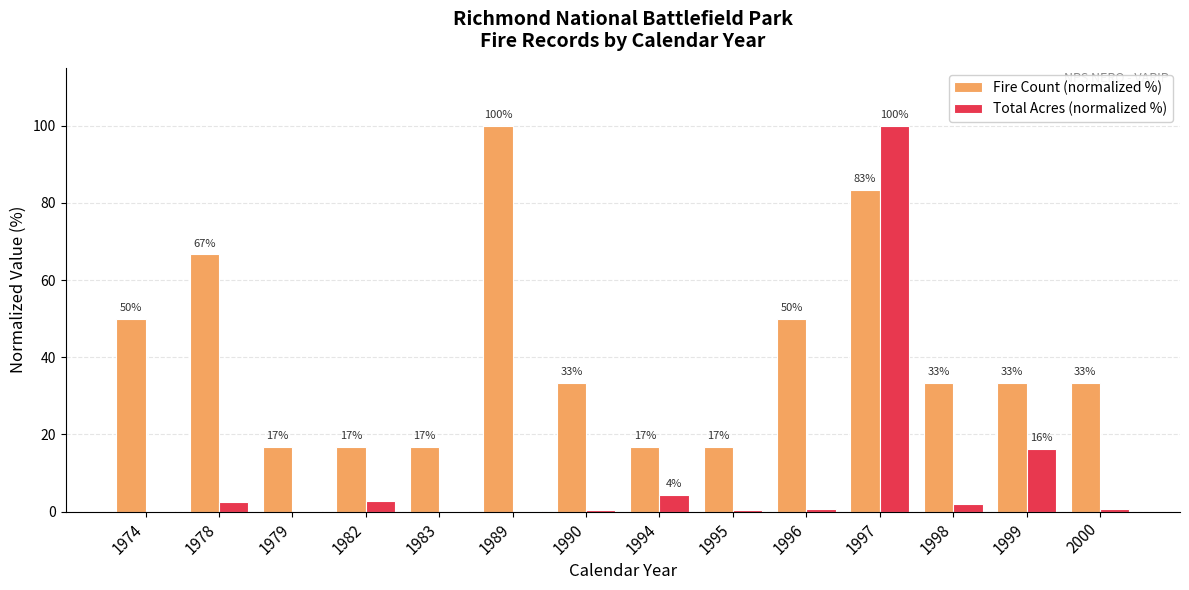

What is the difference between the Total Acres (normalized %) values at 1982 and 1995?

2.3